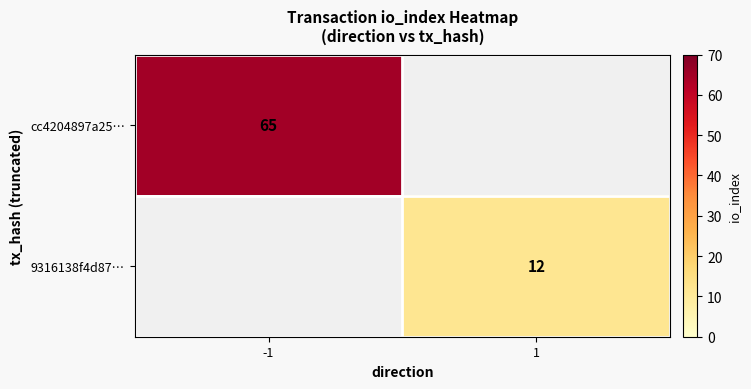

Is the value of cc4204897a25… at -1 greater than the value of 9316138f4d87… at 1?

Yes